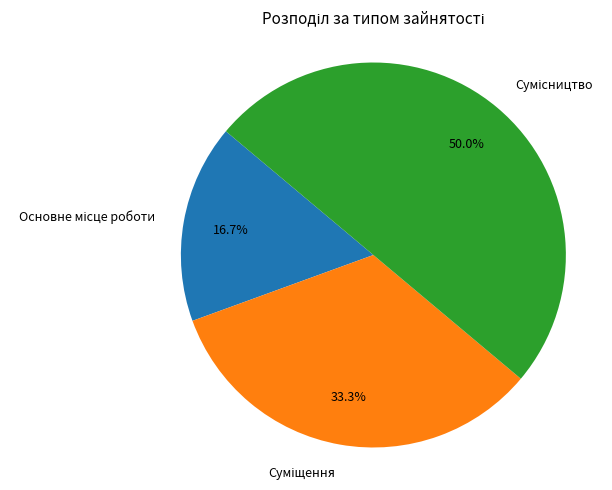

To the nearest percent, what is the combined percentage of Основне місце роботи and Сумісництво?

67%